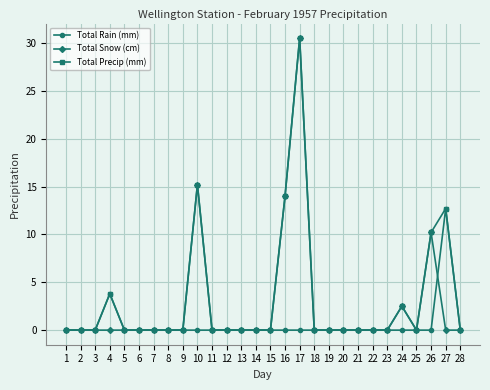

At which category is the sum across all series the highest?

17